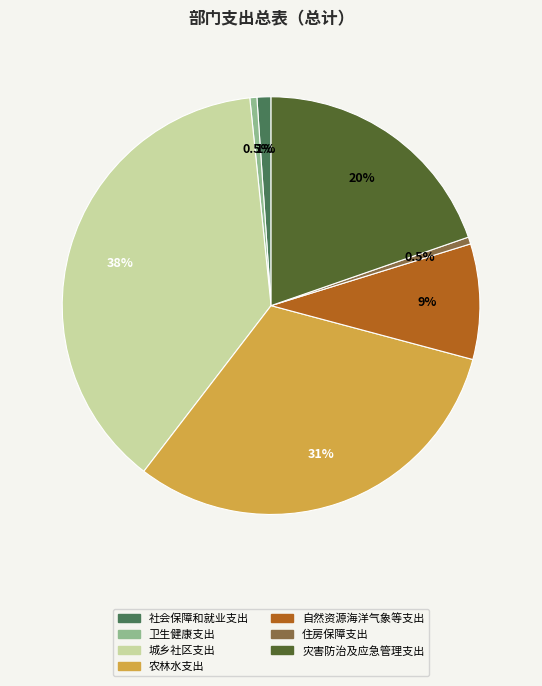

Between 城乡社区支出 and 自然资源海洋气象等支出, which is larger?

城乡社区支出